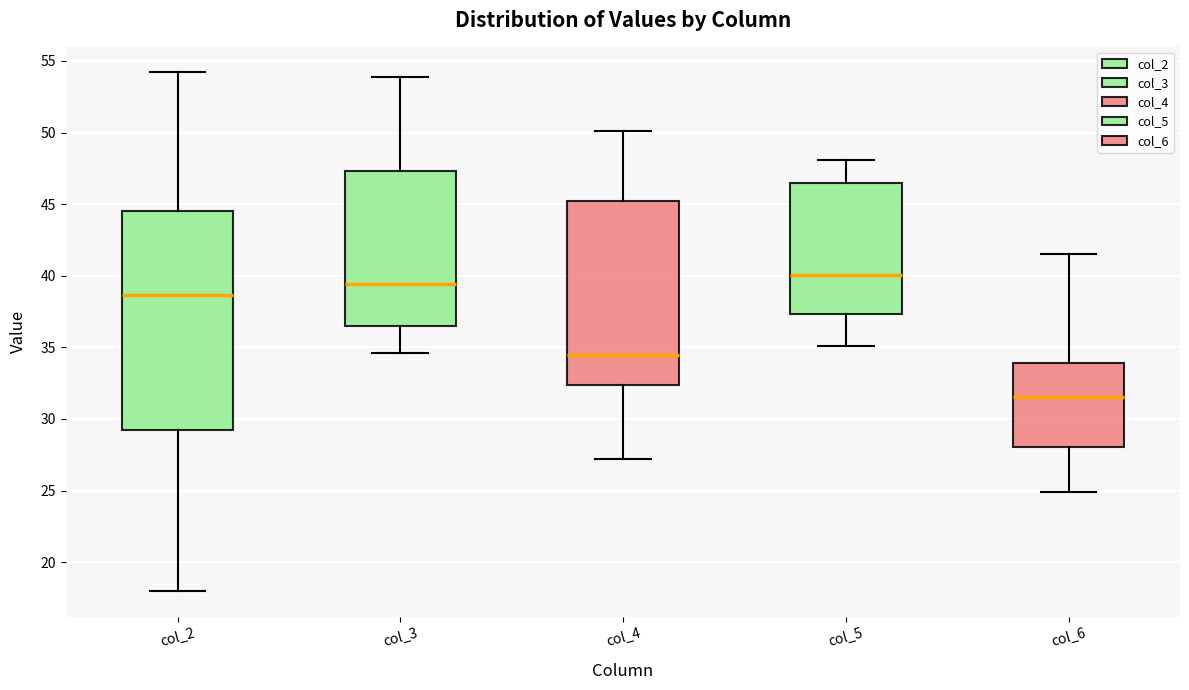

Reading left to right, read every box against the y-axis: the position of its median line, the range the box covers, and the ends of its whiskers. The values are not printed on the chart, so give them approximately, as read against the axis.

col_2: median 38.5, box 29.0 to 44.5, whiskers 18.0 to 54.0
col_3: median 39.5, box 36.5 to 47.5, whiskers 34.5 to 54.0
col_4: median 34.5, box 32.5 to 45.5, whiskers 27.0 to 50.0
col_5: median 40.0, box 37.5 to 46.5, whiskers 35.0 to 48.0
col_6: median 31.5, box 28.0 to 34.0, whiskers 25.0 to 41.5